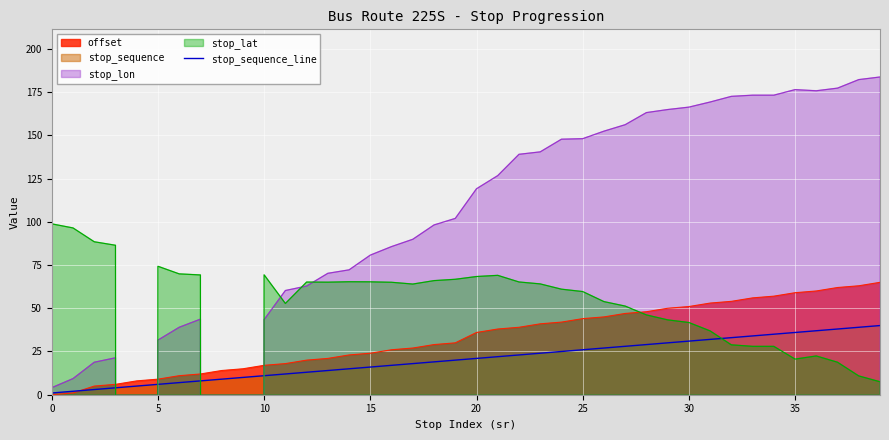

Which category has the highest value across all series?

39